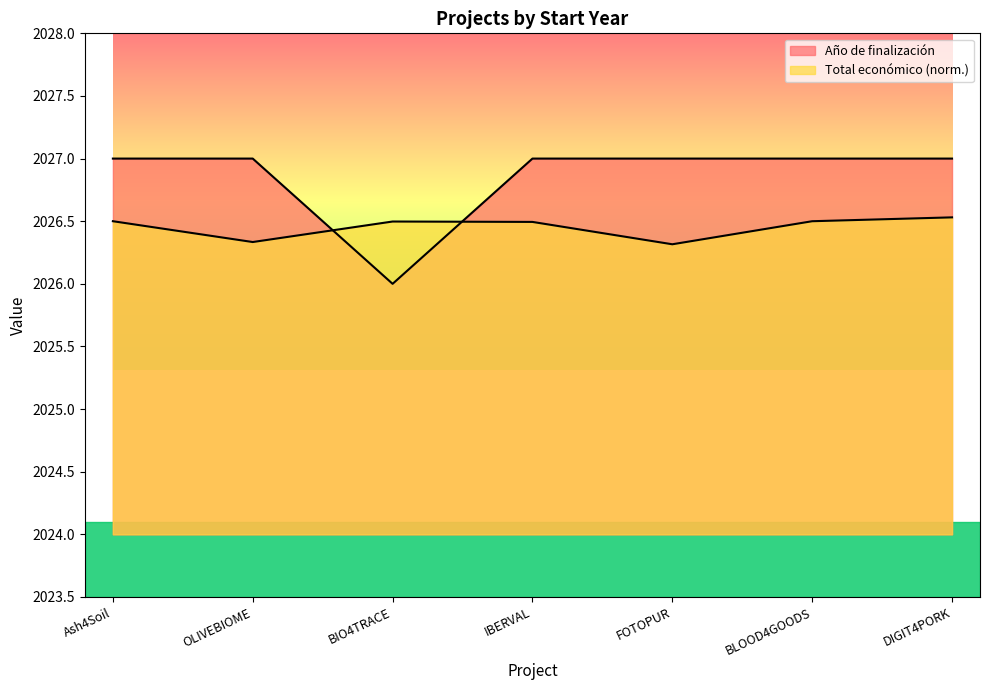

After their last crossing, which series has the higher values: Total económico or Año de finalización?

Año de finalización